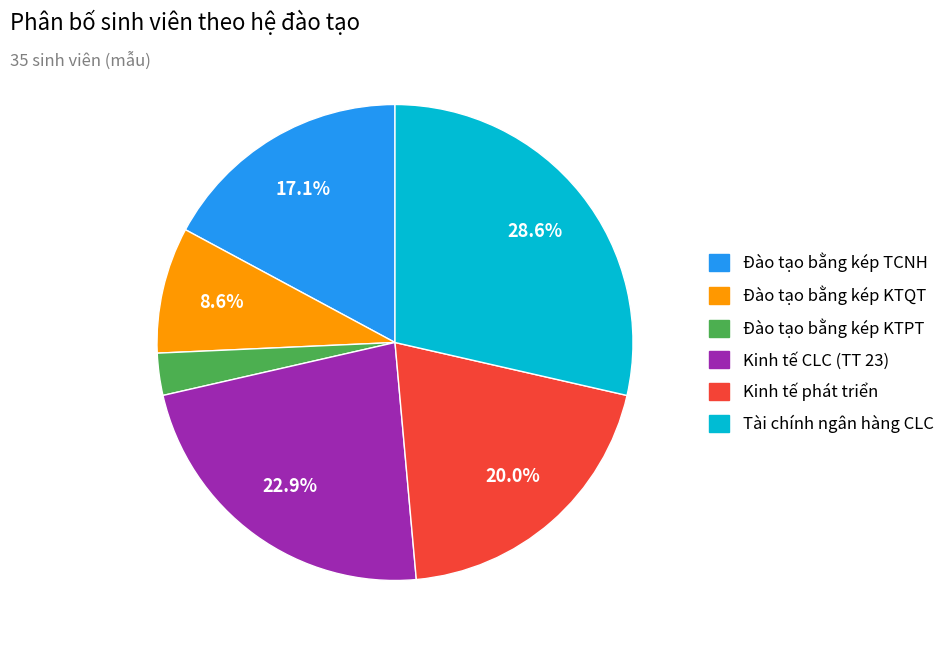

Does any single category account for the majority?

No